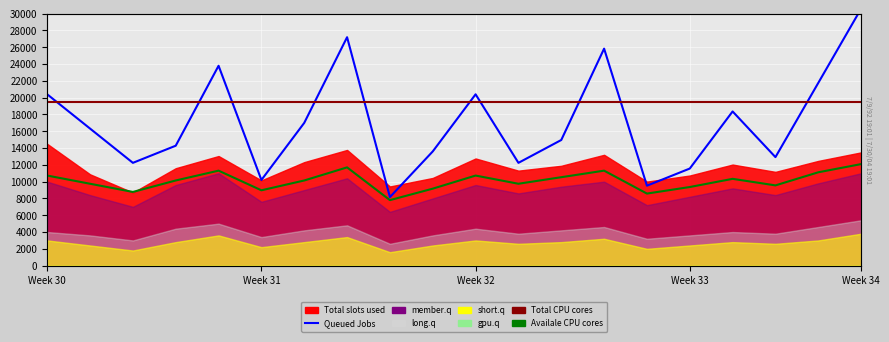

The value of Queued Jobs at Week 30 is 20400. True or false?

True